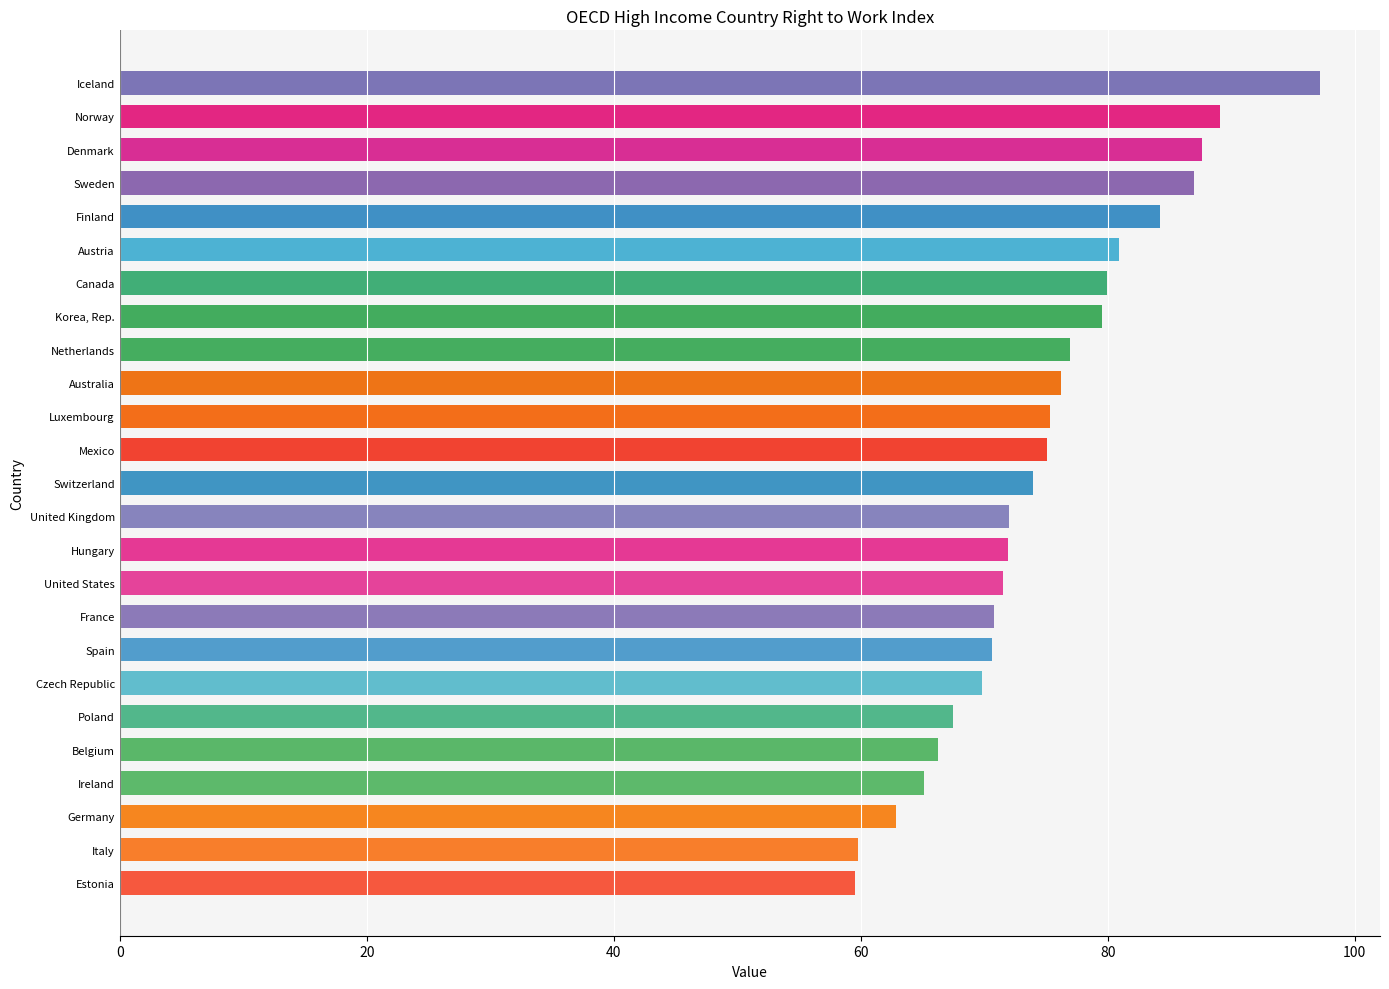

Count the number of categories in the chart.

25